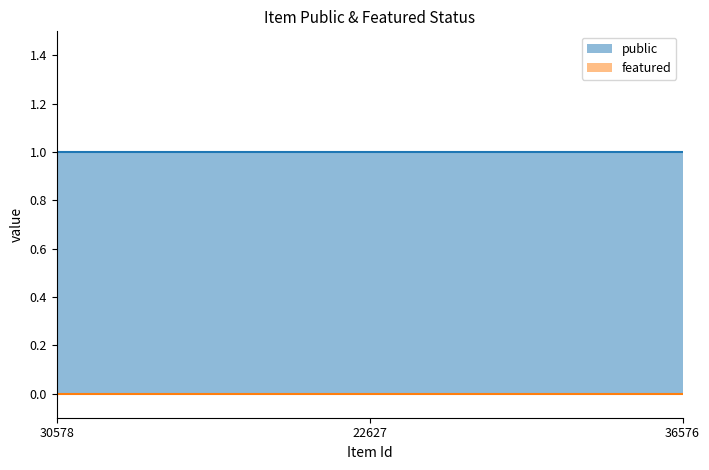

At which category is the sum across all series the highest?

30578